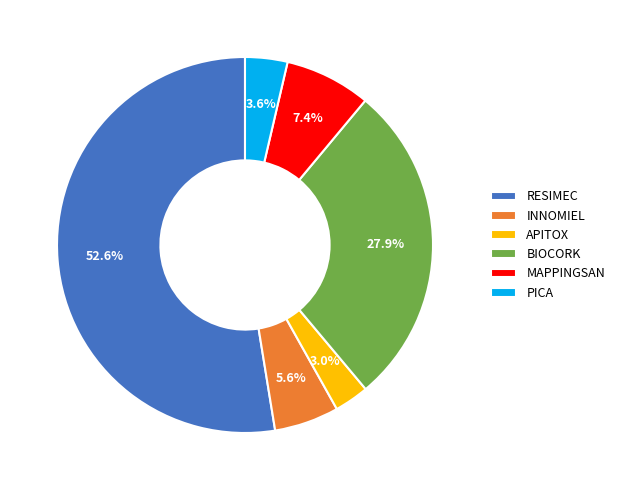

Rank the categories by value from highest to lowest.

RESIMEC, BIOCORK, MAPPINGSAN, INNOMIEL, PICA, APITOX